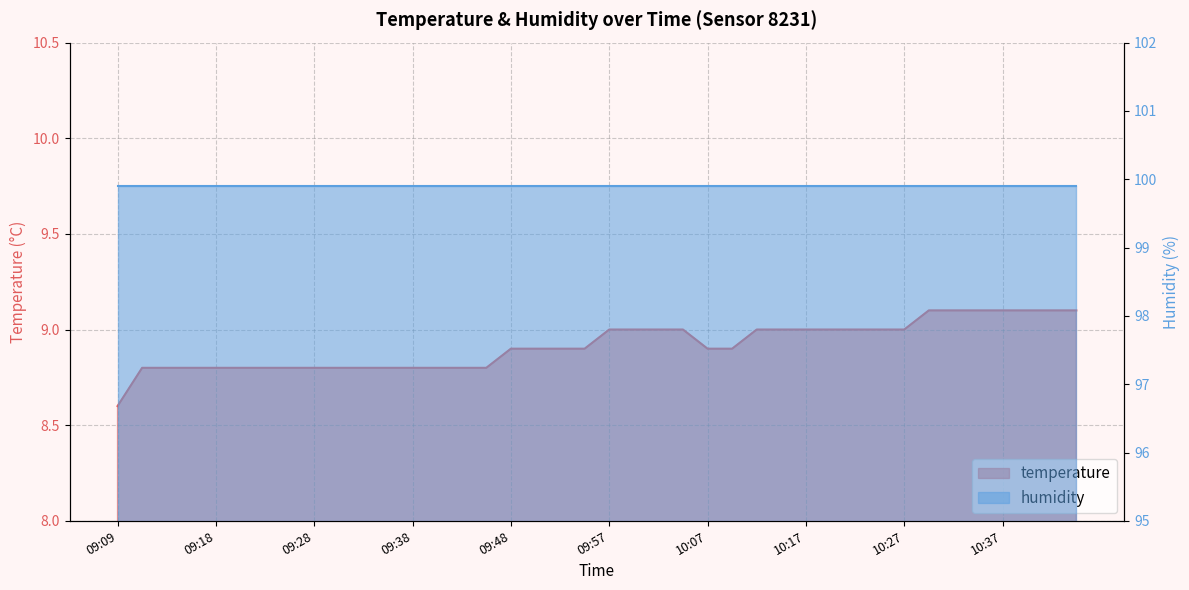

What is the greatest value displayed?

9.1